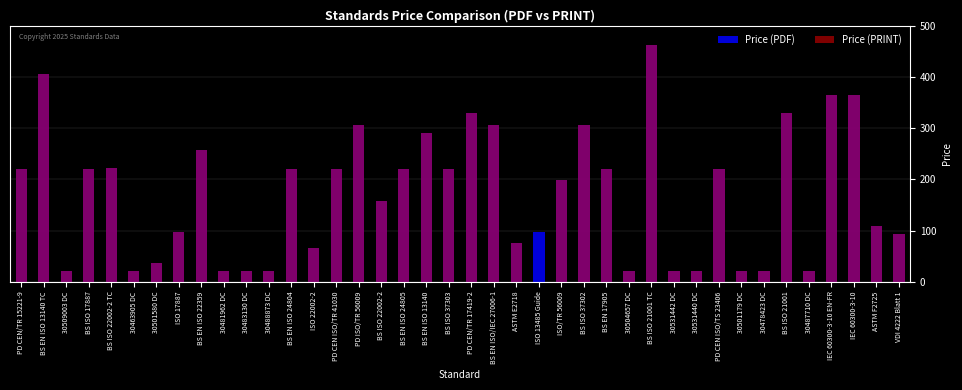

Between BS EN ISO 24805 and BS EN ISO/IEC 27006-1, which is larger?

BS EN ISO/IEC 27006-1